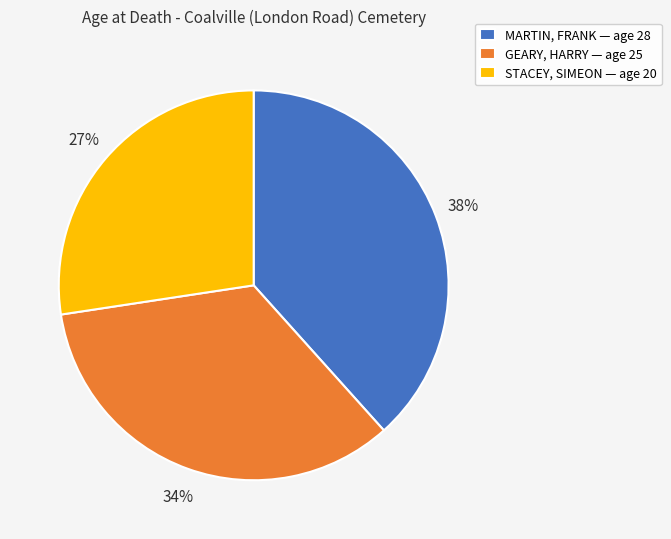

Approximately how many times larger is the value at GEARY, HARRY — age 25 compared to MARTIN, FRANK — age 28?

0.9